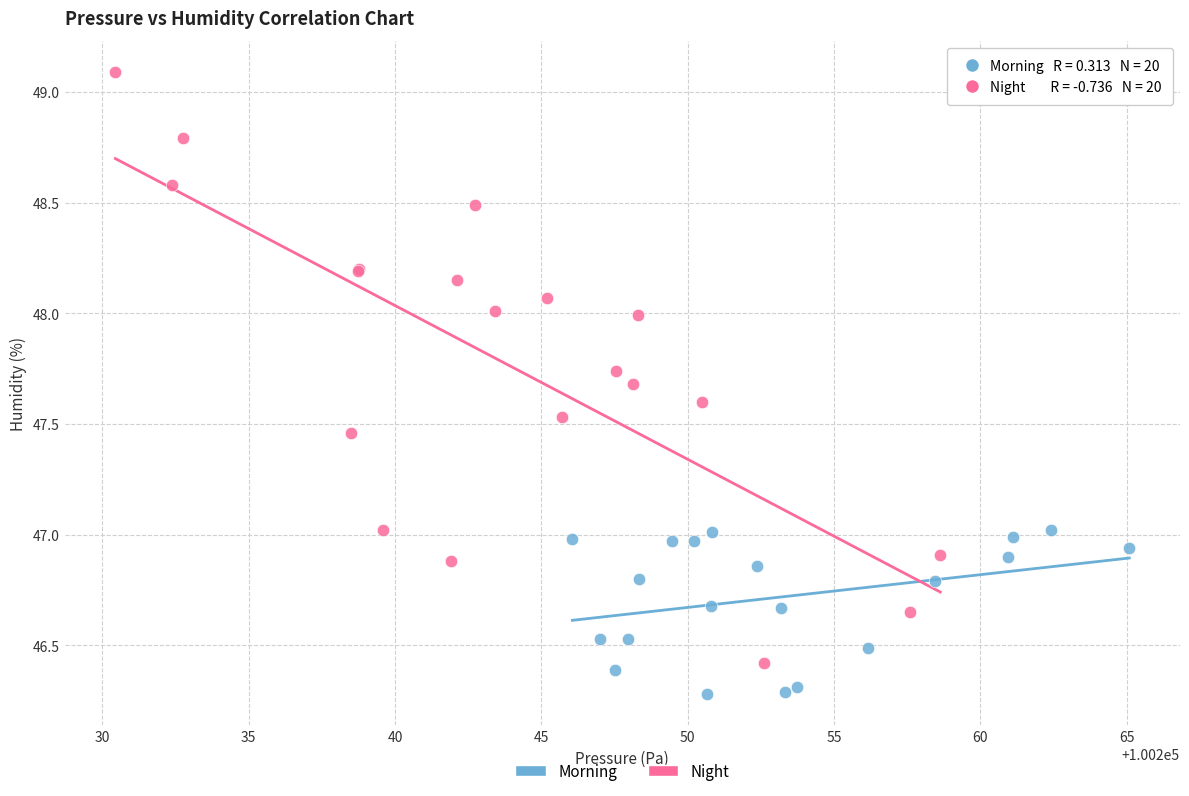

What are all the series names shown in the legend?

Morning, Night